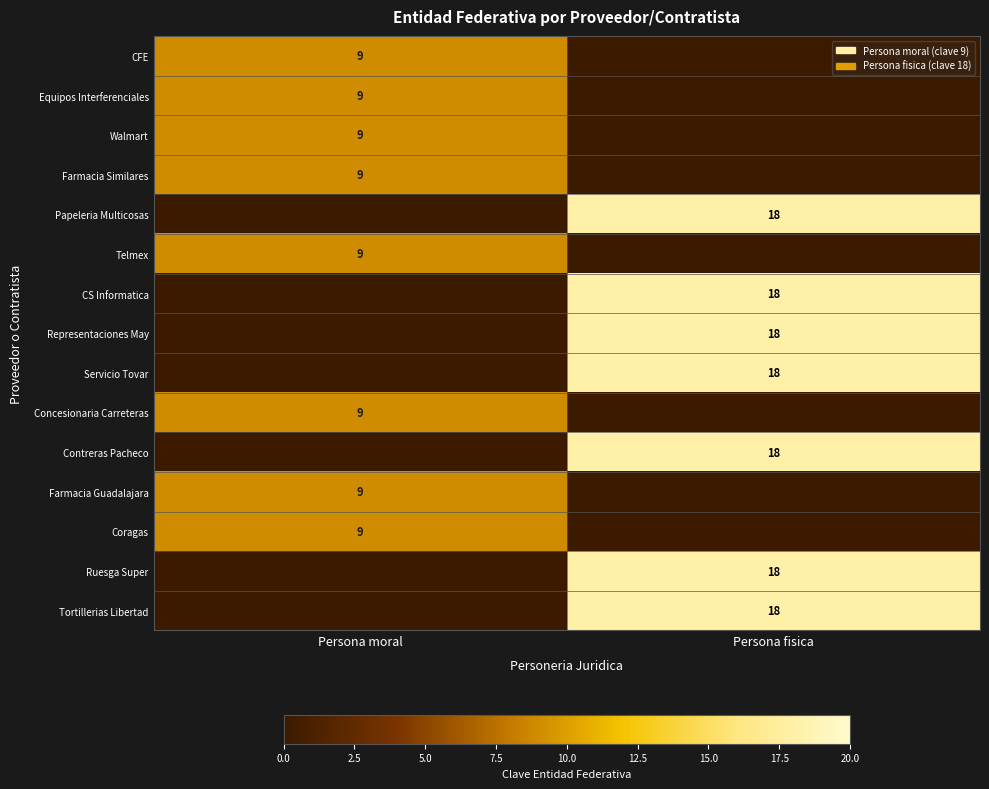

At how many categories does at least one series exceed 0?

2